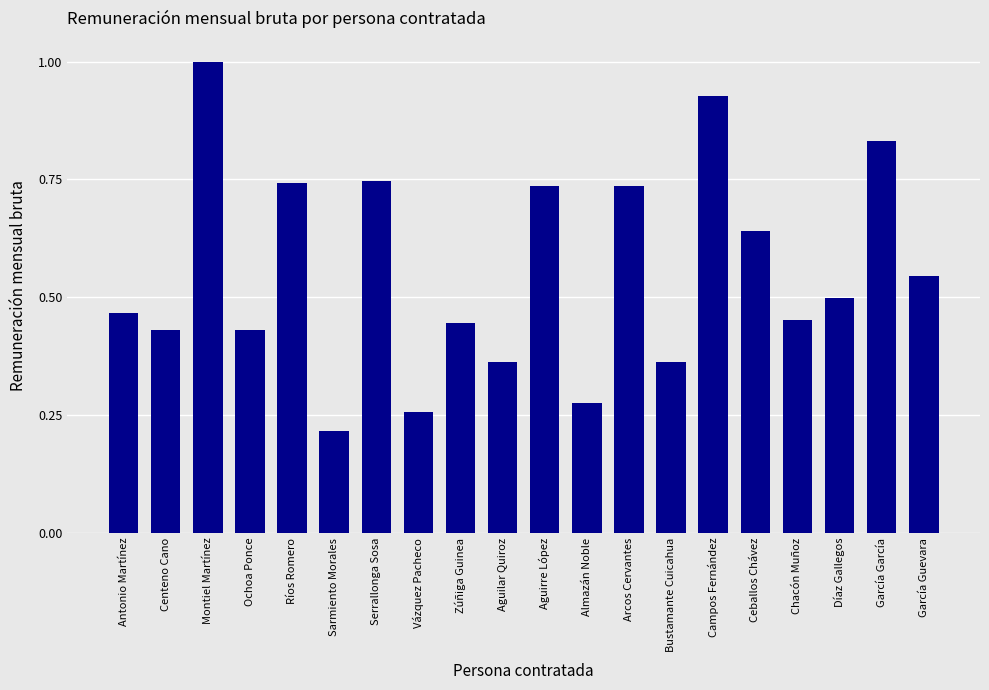

Which label corresponds to the largest value in the chart?

Montiel Martínez